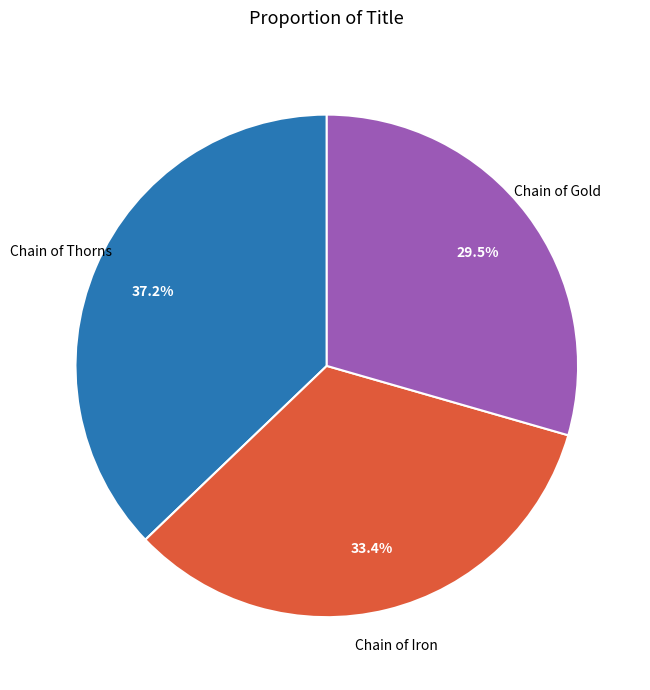

Does any single category account for the majority?

No